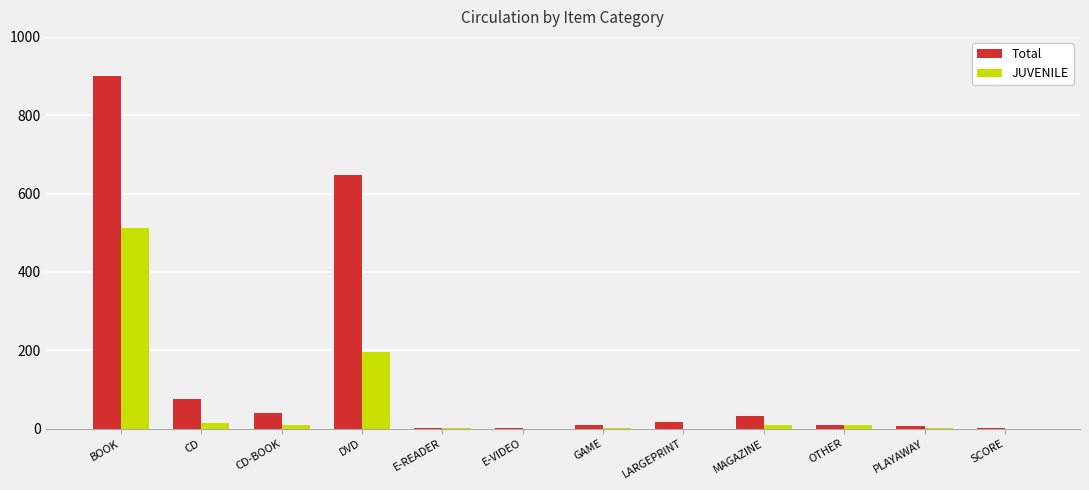

How many groups of bars are there?

12